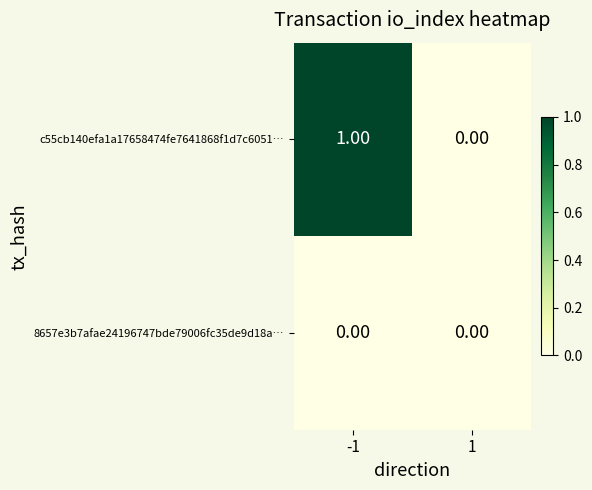

Rank the series by their maximum value, from lowest to highest.

8657e3b7afae24196747bde79006fc35de9d18a…, c55cb140efa1a17658474fe7641868f1d7c6051…